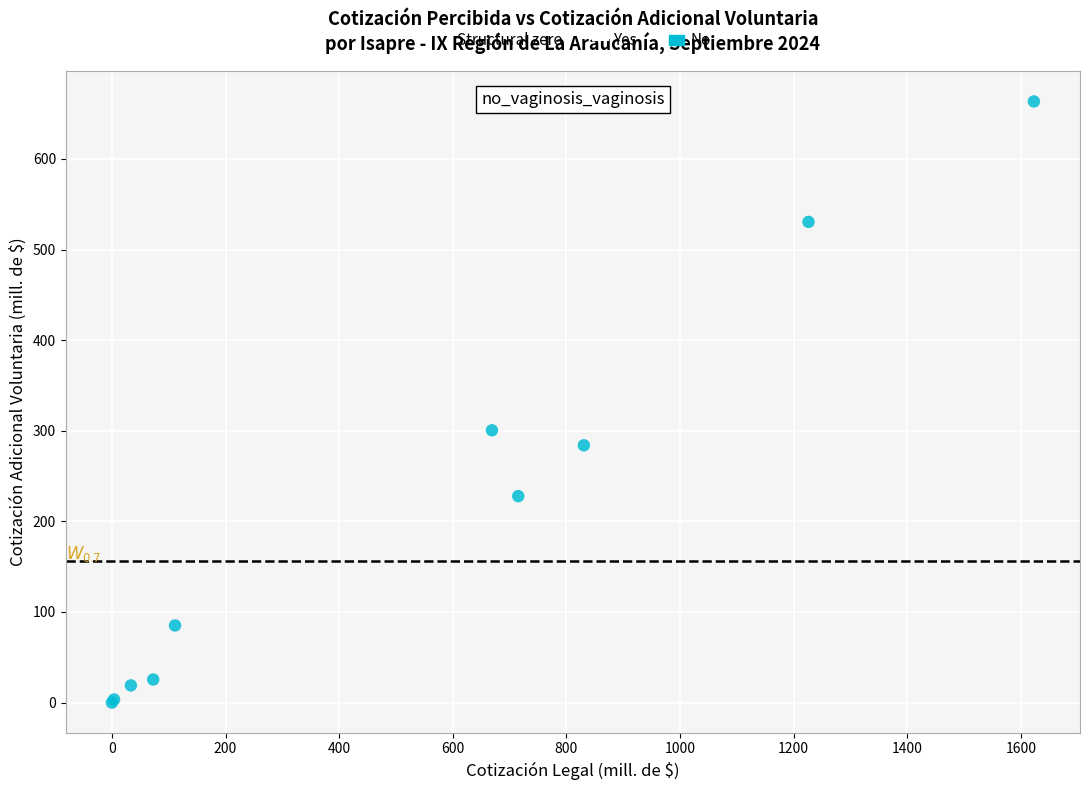

What Y value in the scatter plot is closest to 331?

300.5